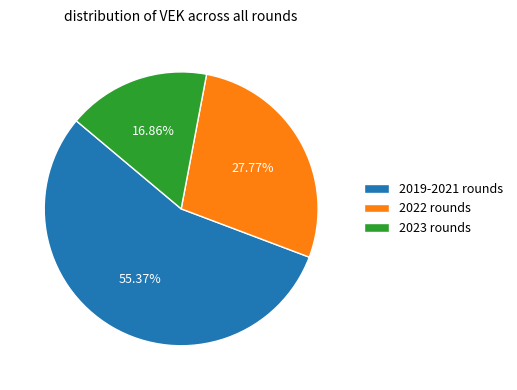

How many segments does this pie chart have?

3